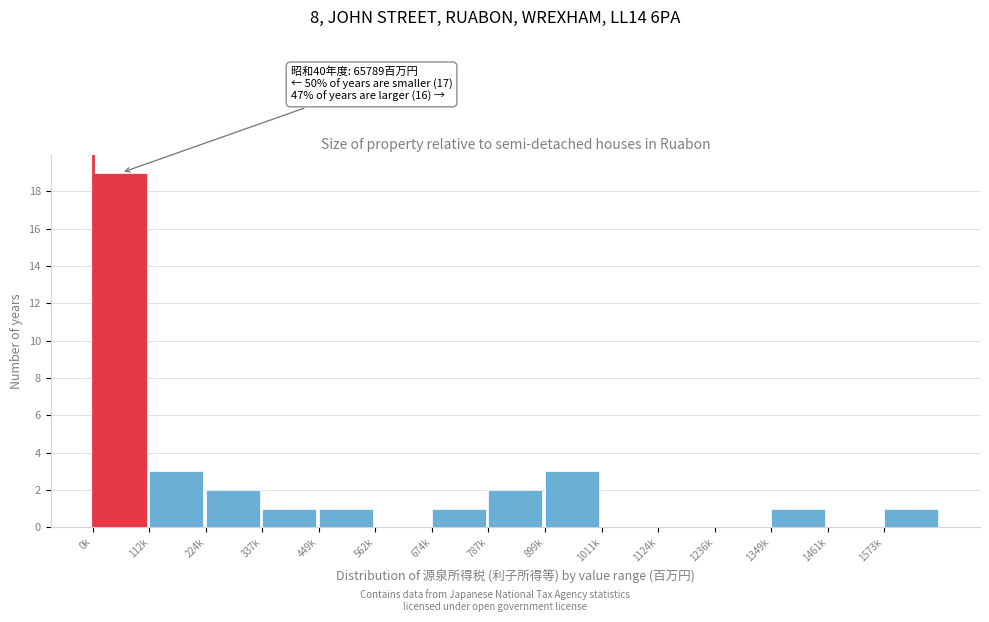

Reading left to right, extract all data points from this chart.

0k=19	112k=3	224k=2	337k=1	449k=1	562k=0	674k=1	787k=2	899k=3	1011k=0	1124k=0	1236k=0	1349k=1	1461k=0	1573k=1